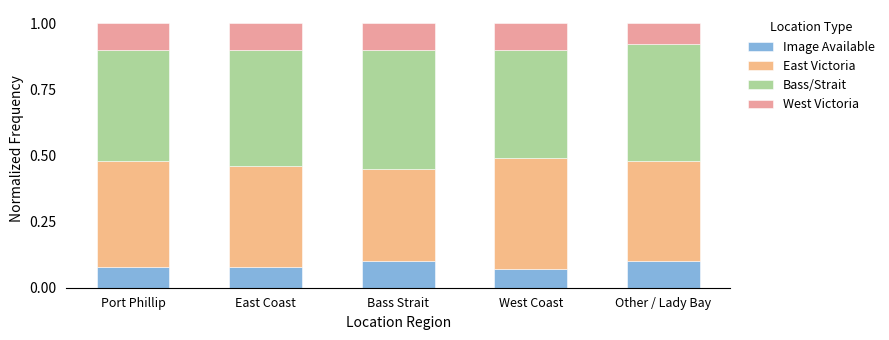

What is the total value across all series at East Coast?

1.0